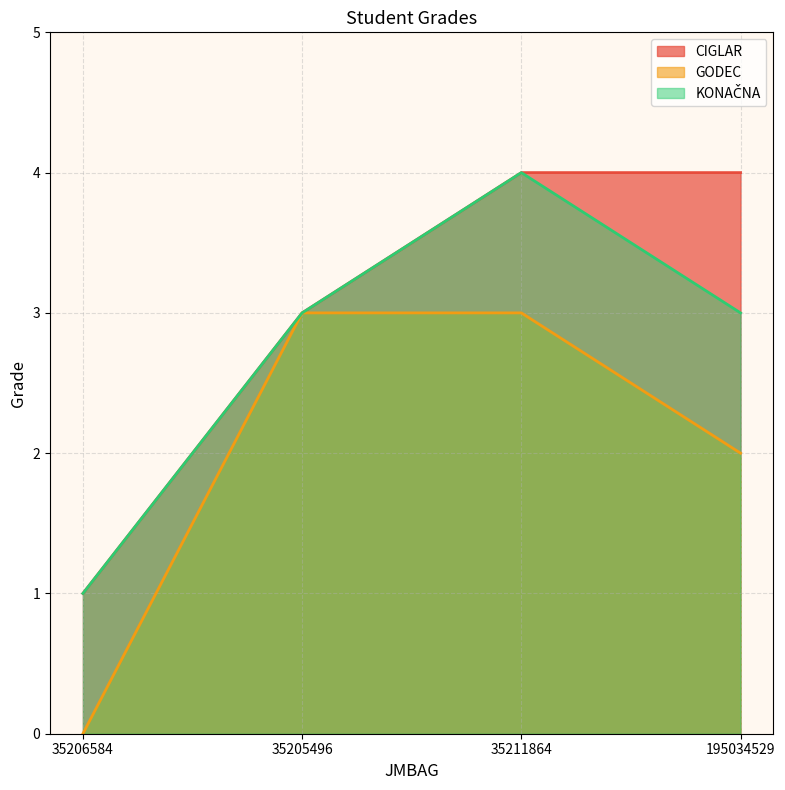

At which label is KONAČNA closest to 2?

35206584